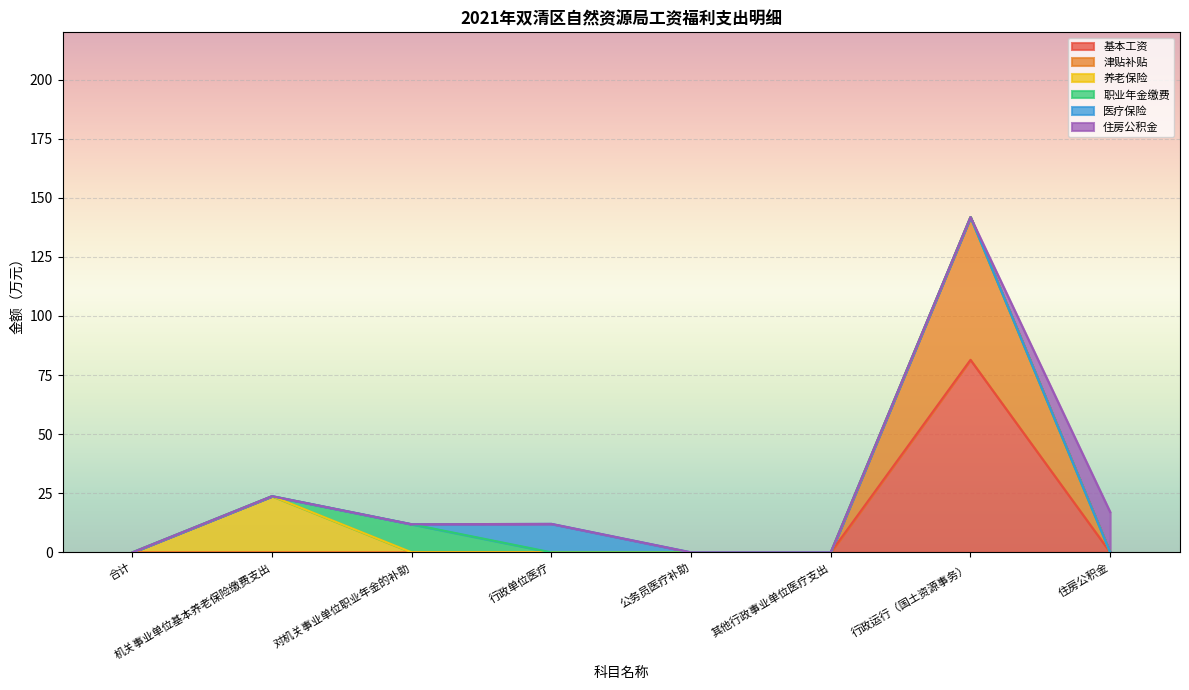

Which series changed the most between 合计 and 对机关事业单位职业年金的补助?

职业年金缴费